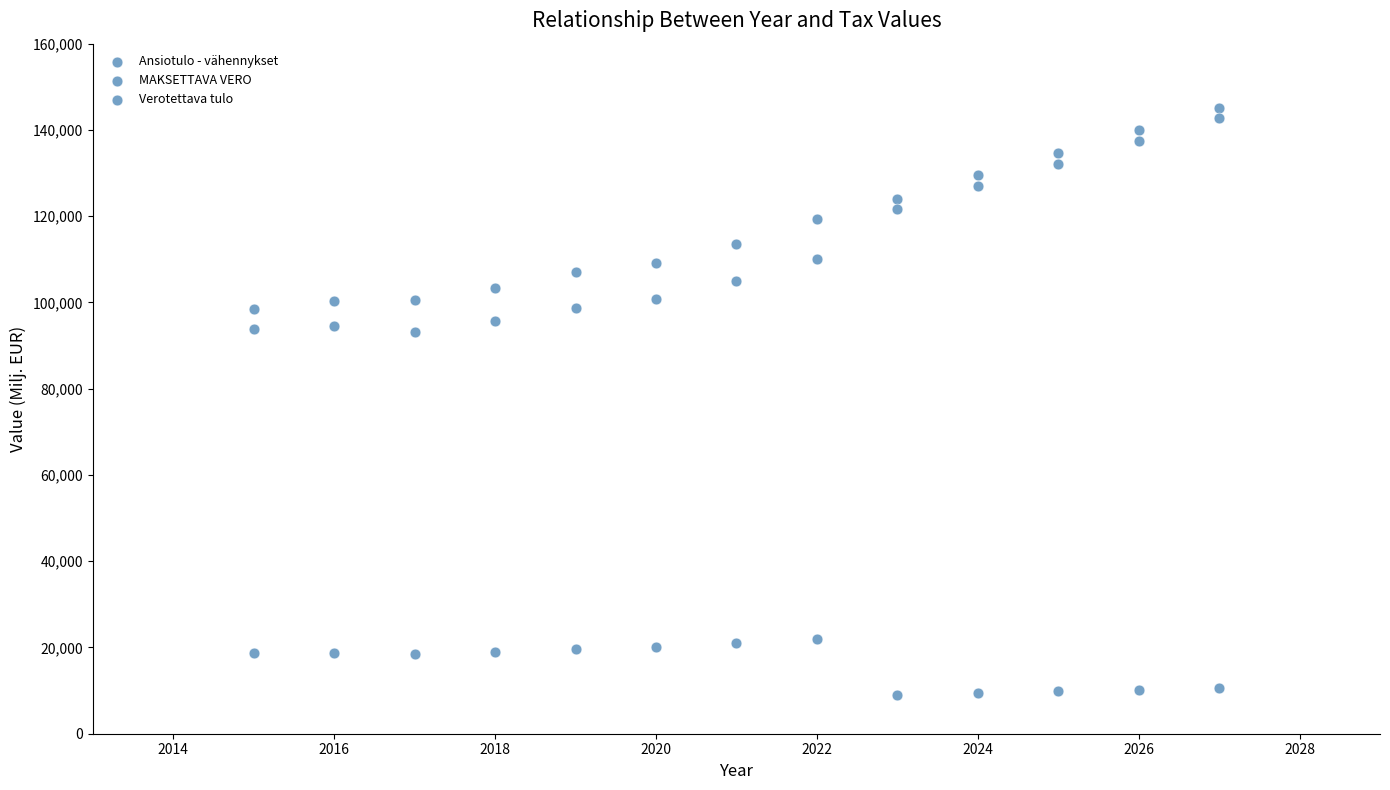

How many points are shown in the scatter plot?

39